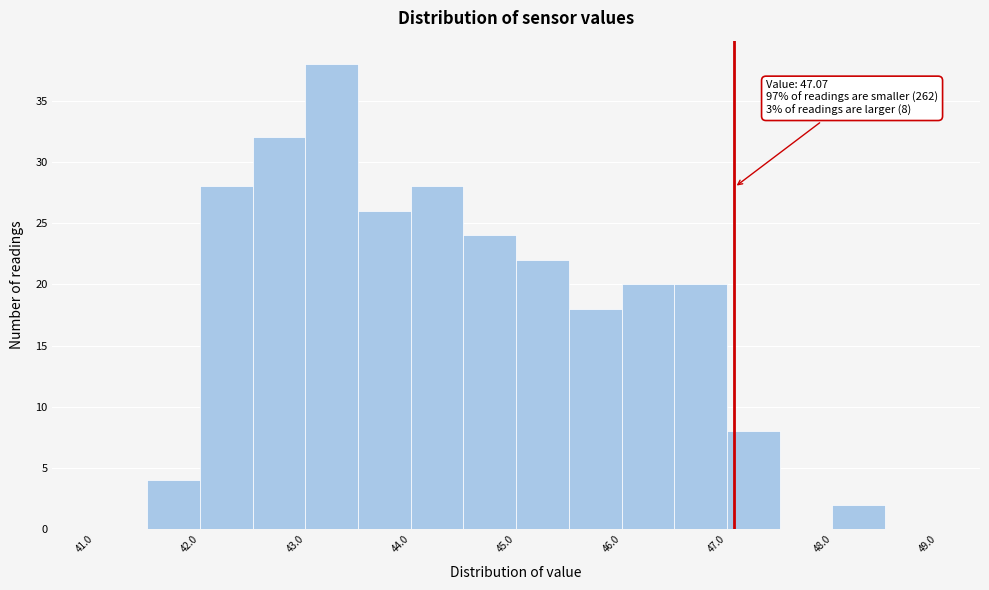

Over which range of the x-axis is the bar tallest?

43.0 to 43.5